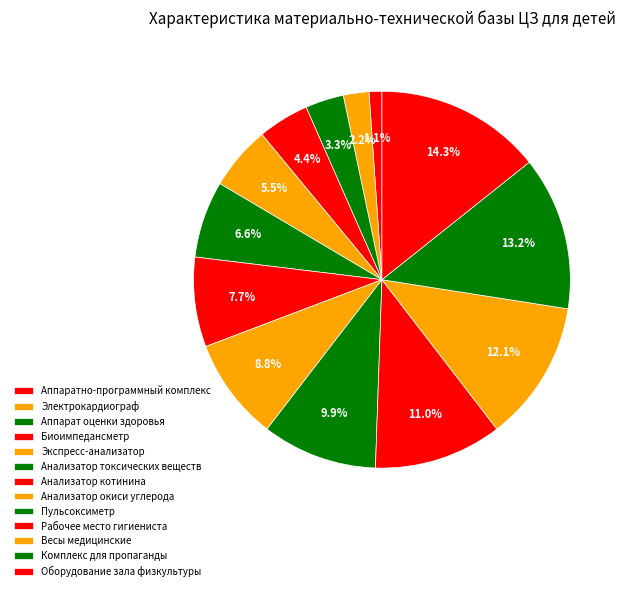

How many segments does this pie chart have?

13